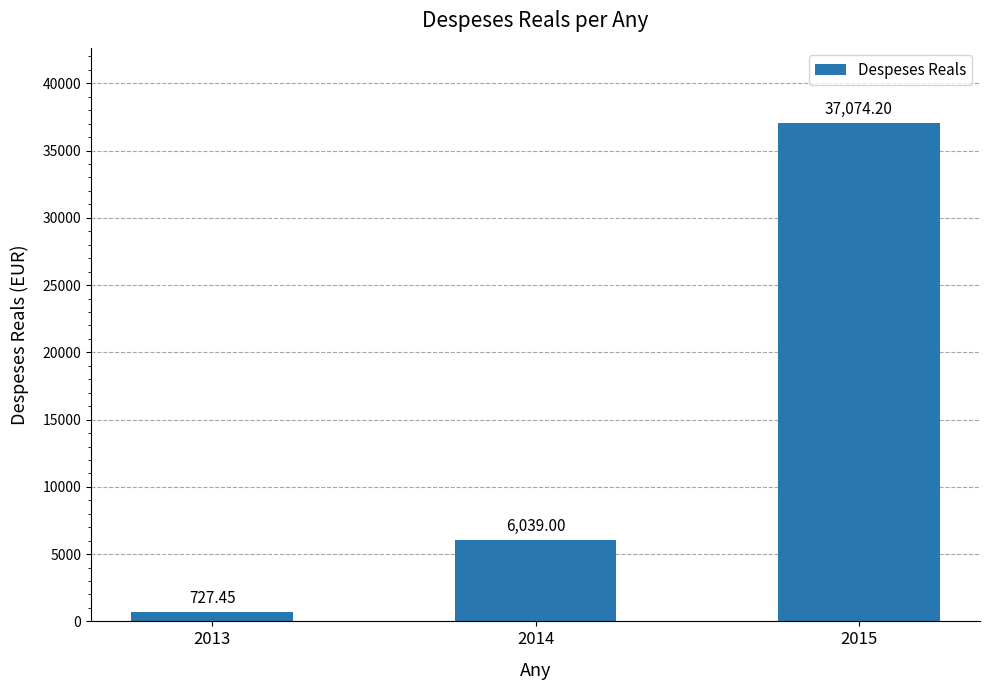

How many distinct data groups are displayed?

1